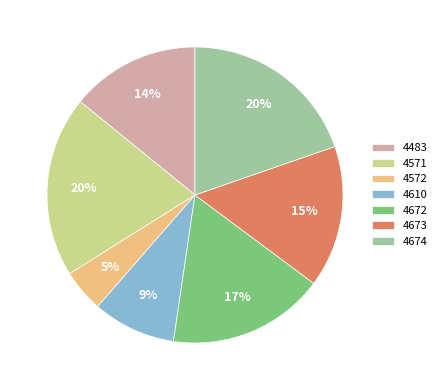

What is the smallest slice in the pie chart?

4572